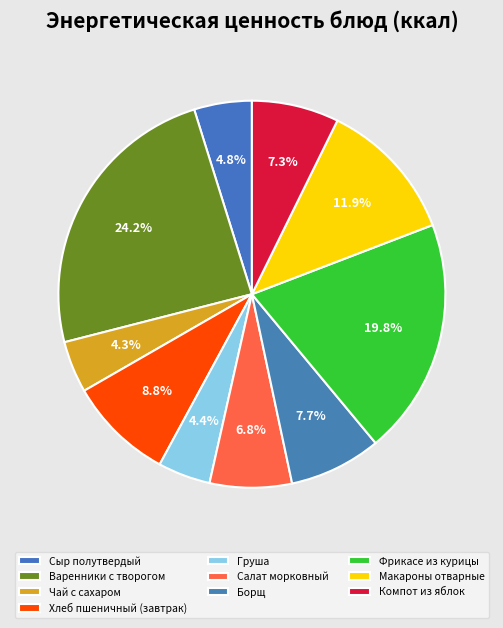

How many segments does this pie chart have?

10